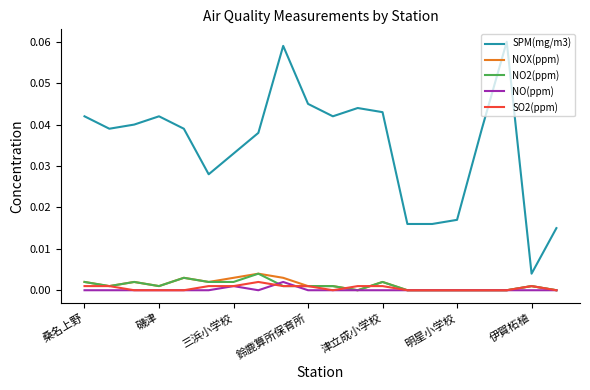

True or false: NO2(ppm) and SPM(mg/m3) intersect in this chart.

False